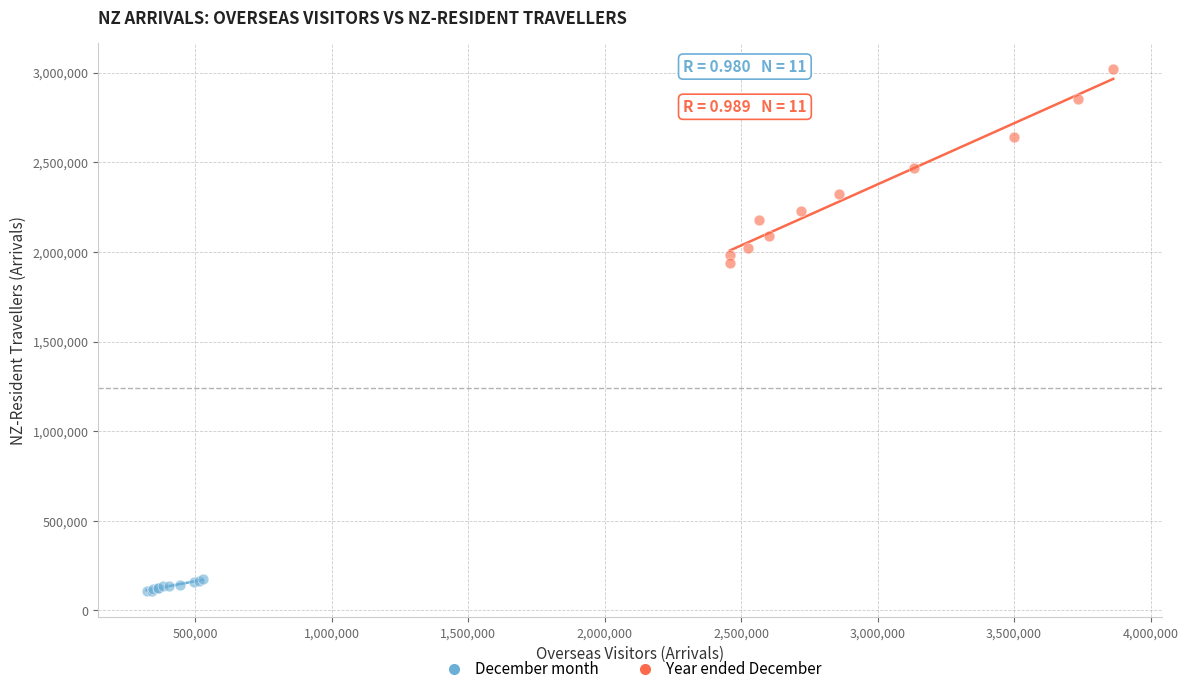

Which series reaches the maximum Y coordinate?

Year ended December